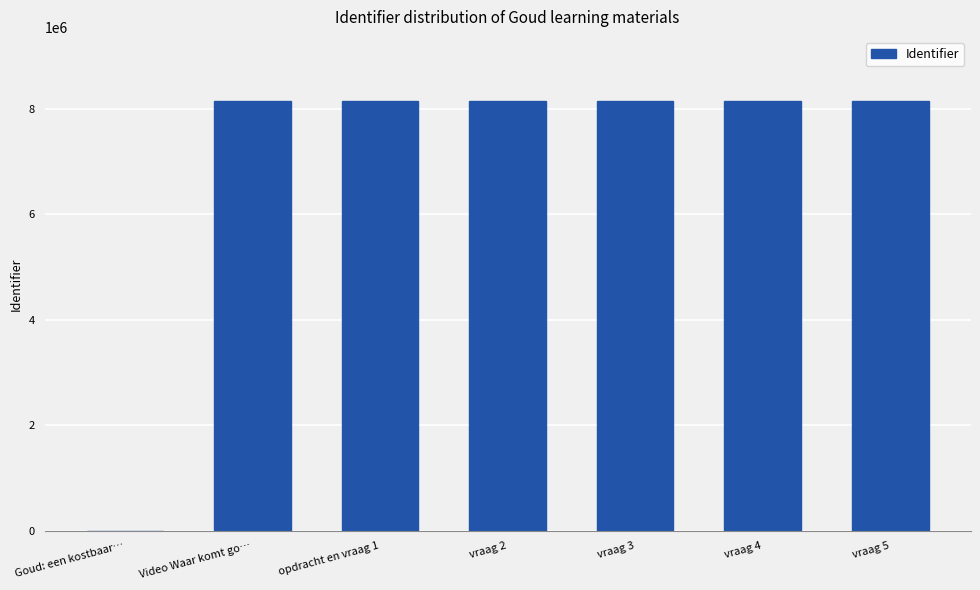

Are the bars grouped side by side (vs. stacked)?

No